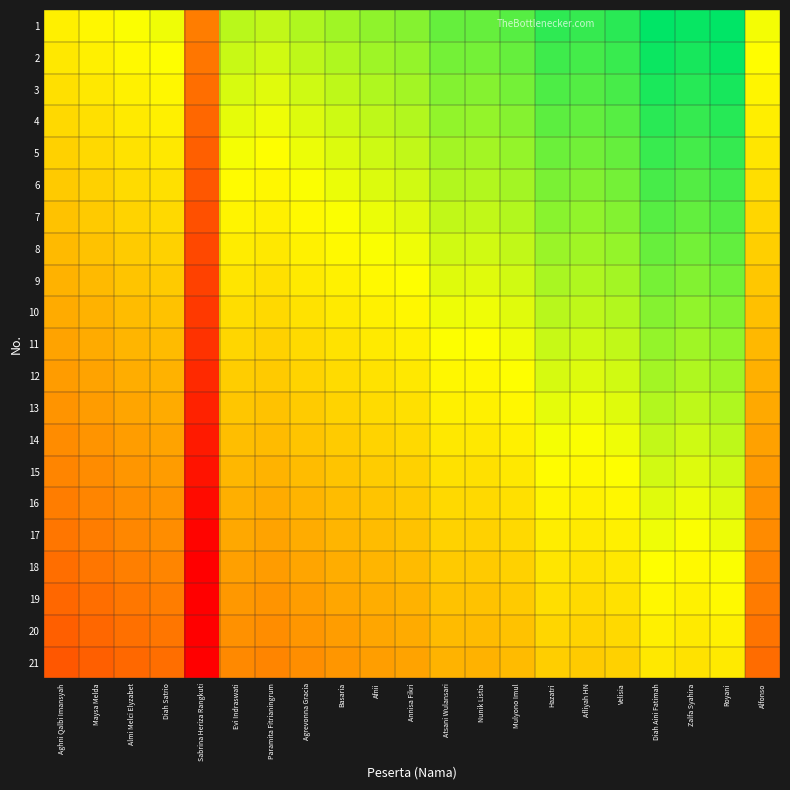

What is the maximum value shown in the chart?

0.9